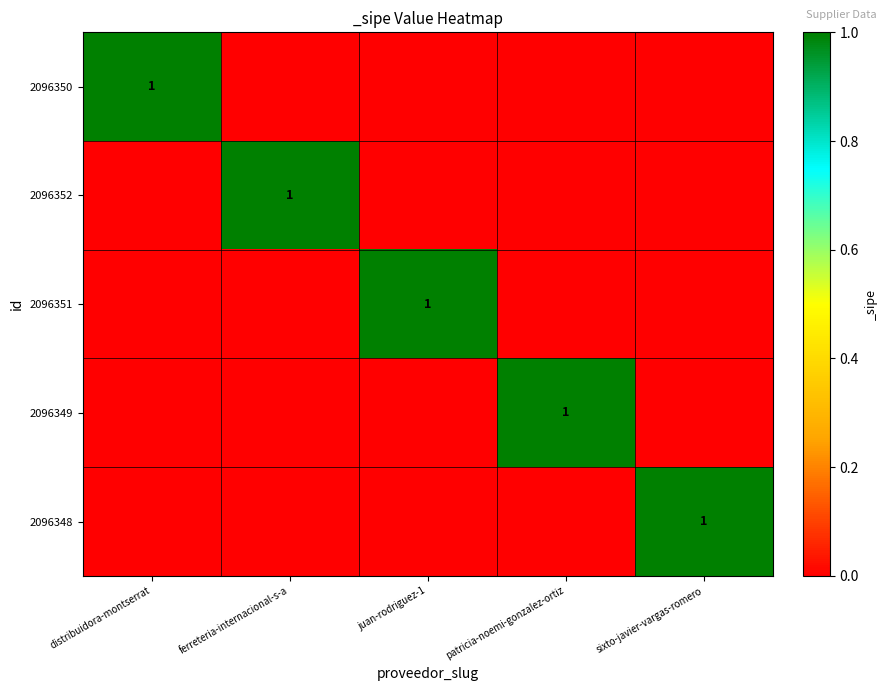

Which series has the largest range (max minus min)?

2096350